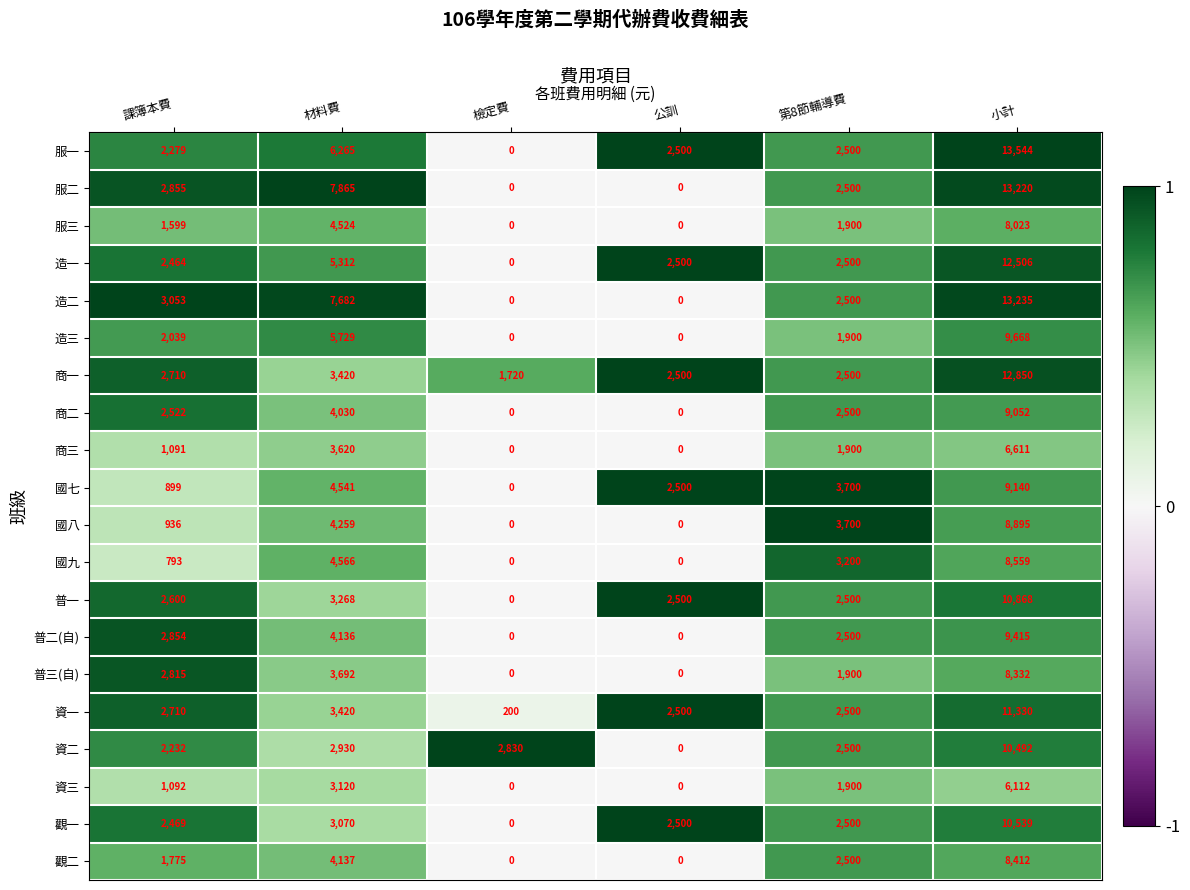

The value of 觀一 at 檢定費 is 5868. True or false?

False